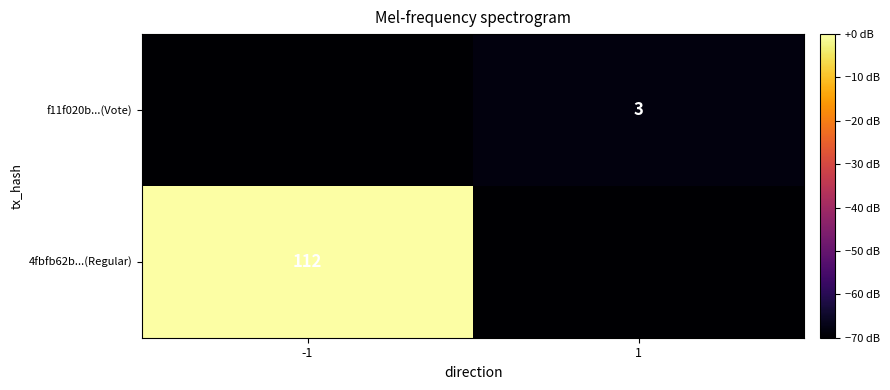

Count the number of data series in this chart.

2